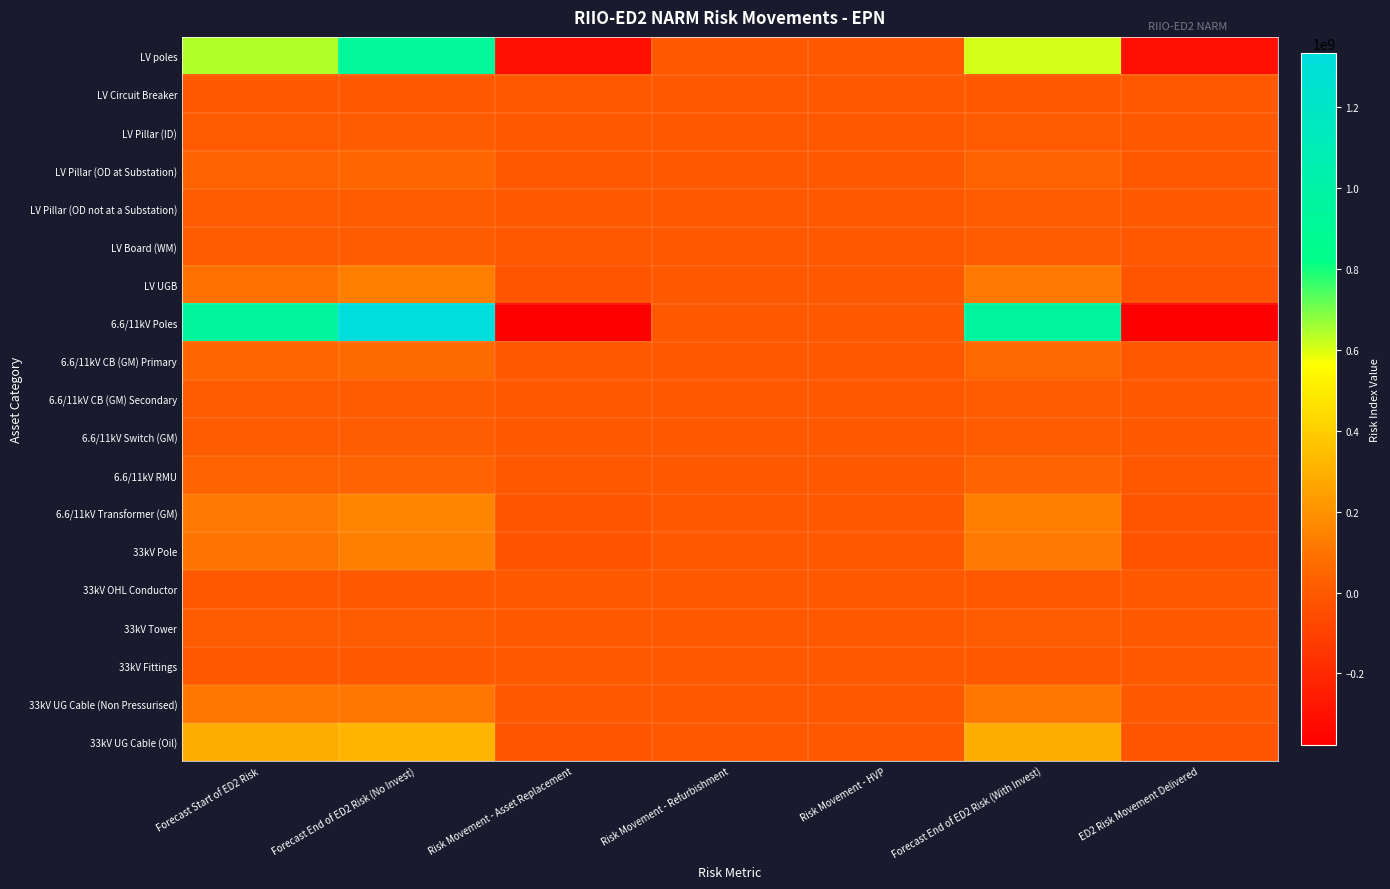

Which series has the largest total across all categories?

6.6/11kV Poles